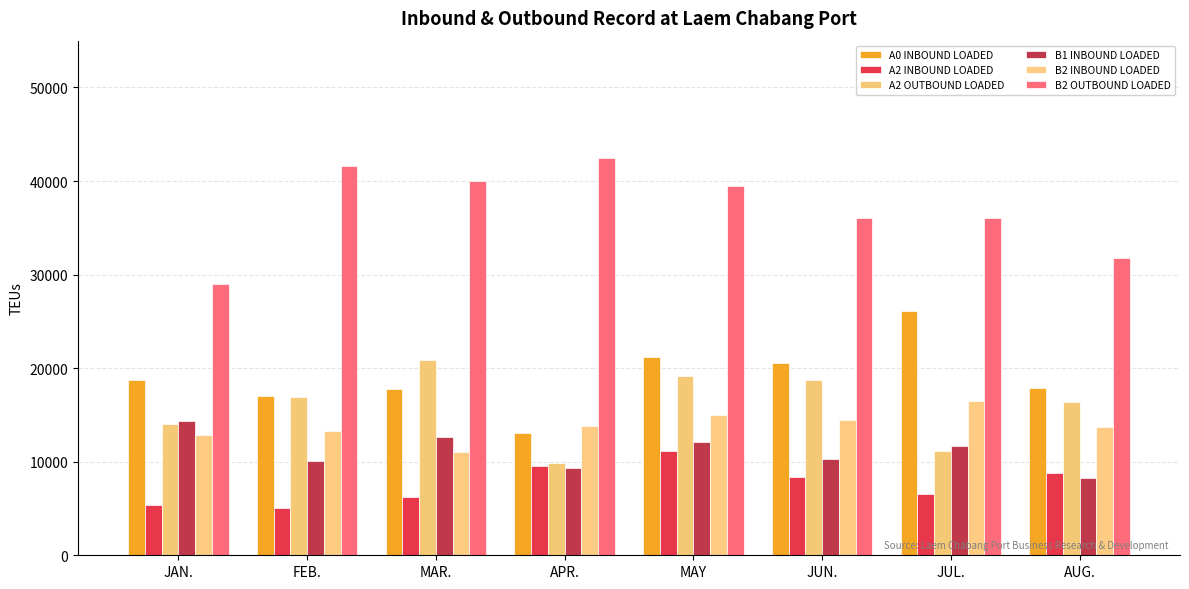

What are all the series names shown in the legend?

A0 INBOUND LOADED, A2 INBOUND LOADED, A2 OUTBOUND LOADED, B1 INBOUND LOADED, B2 INBOUND LOADED, B2 OUTBOUND LOADED